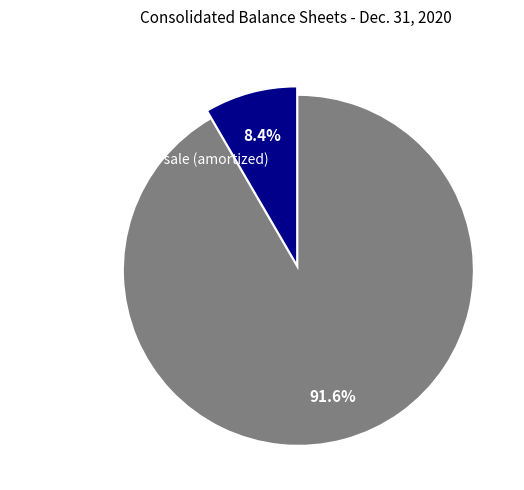

How many slices are in this pie chart?

2